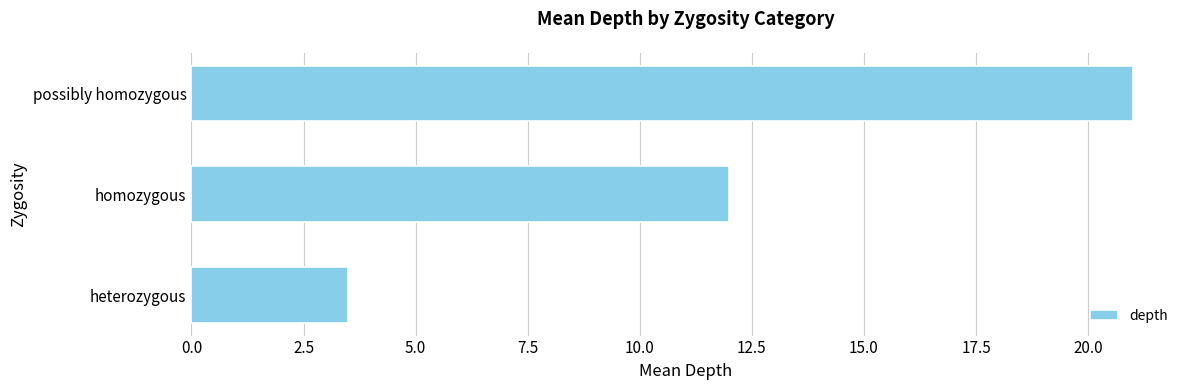

Reading top to bottom, extract all data points from this chart.

21.0	12.0	3.5